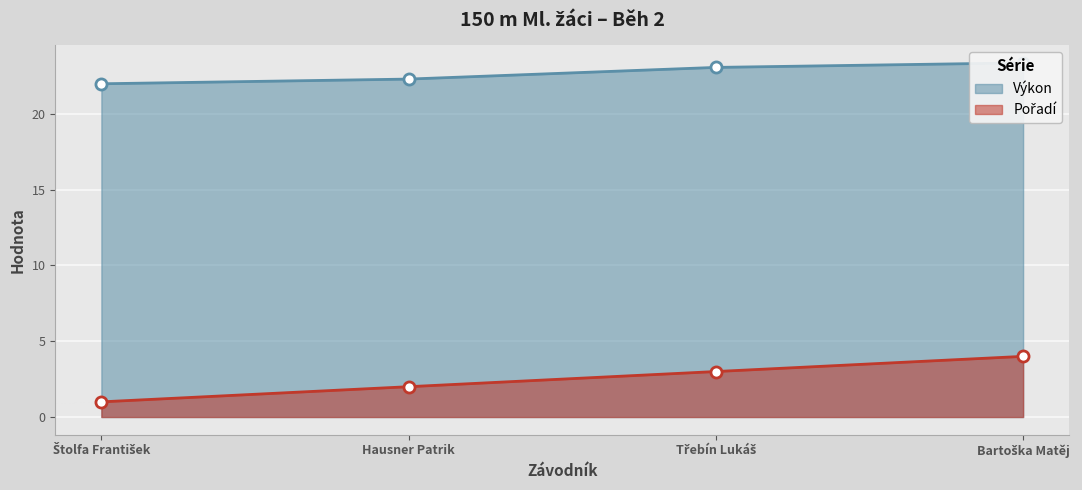

Which label corresponds to the smallest value in the chart?

Štolfa František